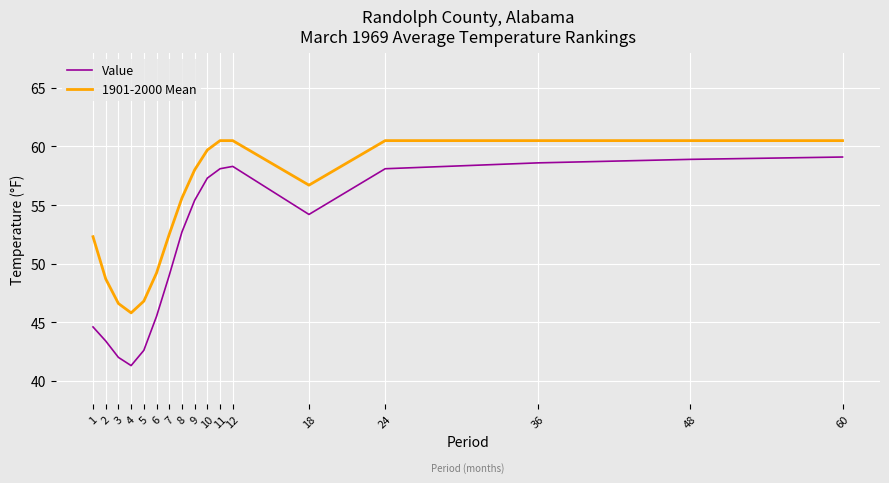

List the series in order of their peak value, lowest first.

Value, 1901-2000 Mean